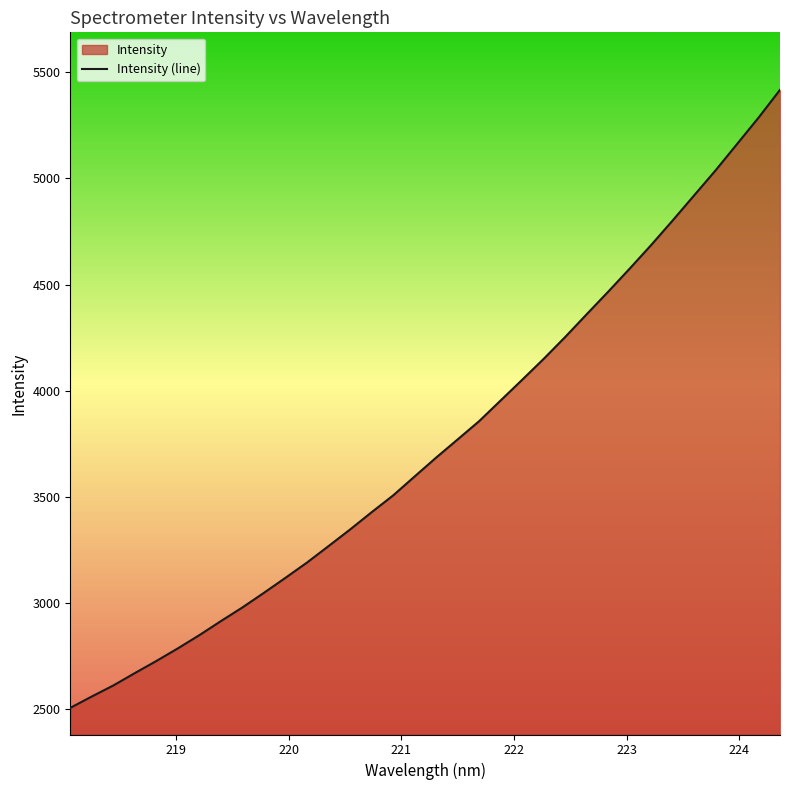

What is the greatest value displayed?

5416.8